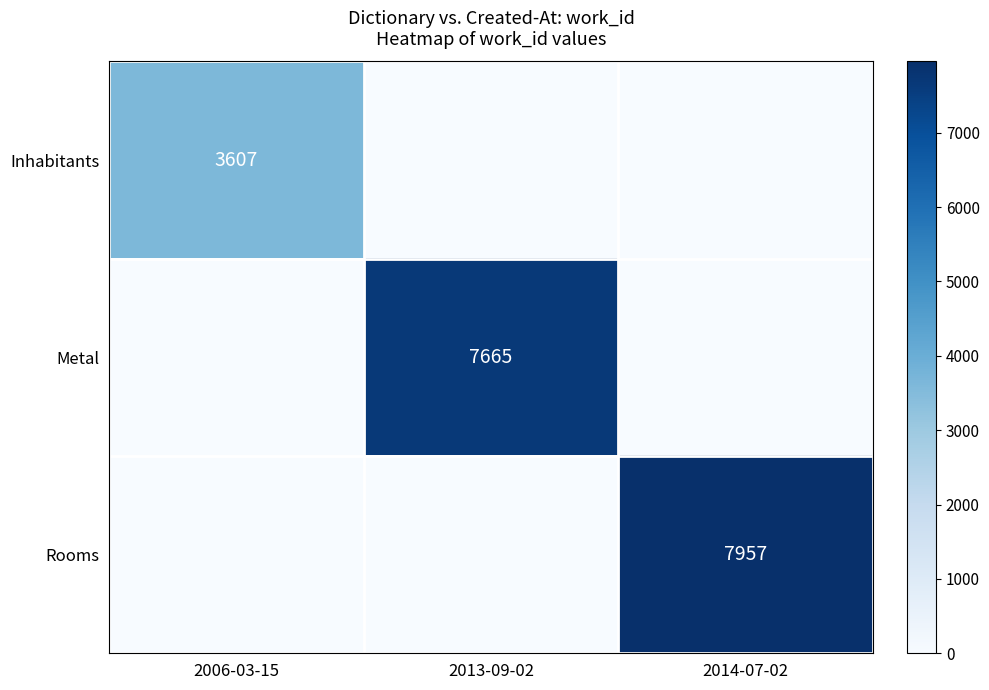

The value of Rooms at 2014-07-02 is 7957. True or false?

True